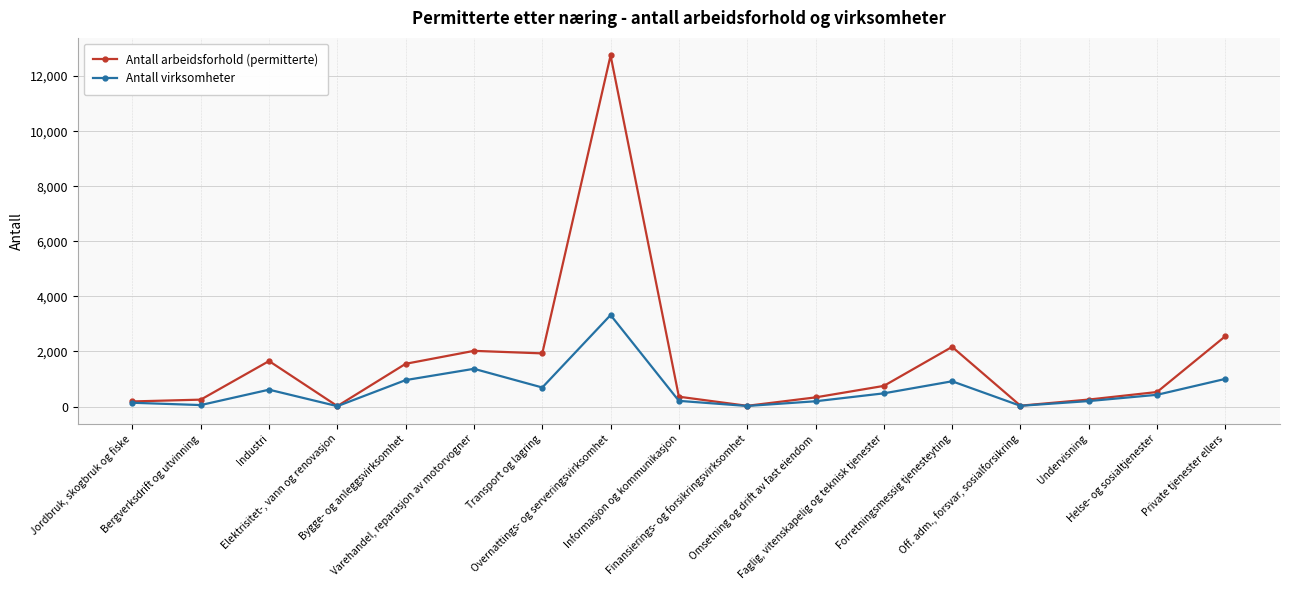

Rank the series by their maximum value, from lowest to highest.

Antall virksomheter, Antall arbeidsforhold (permitterte)